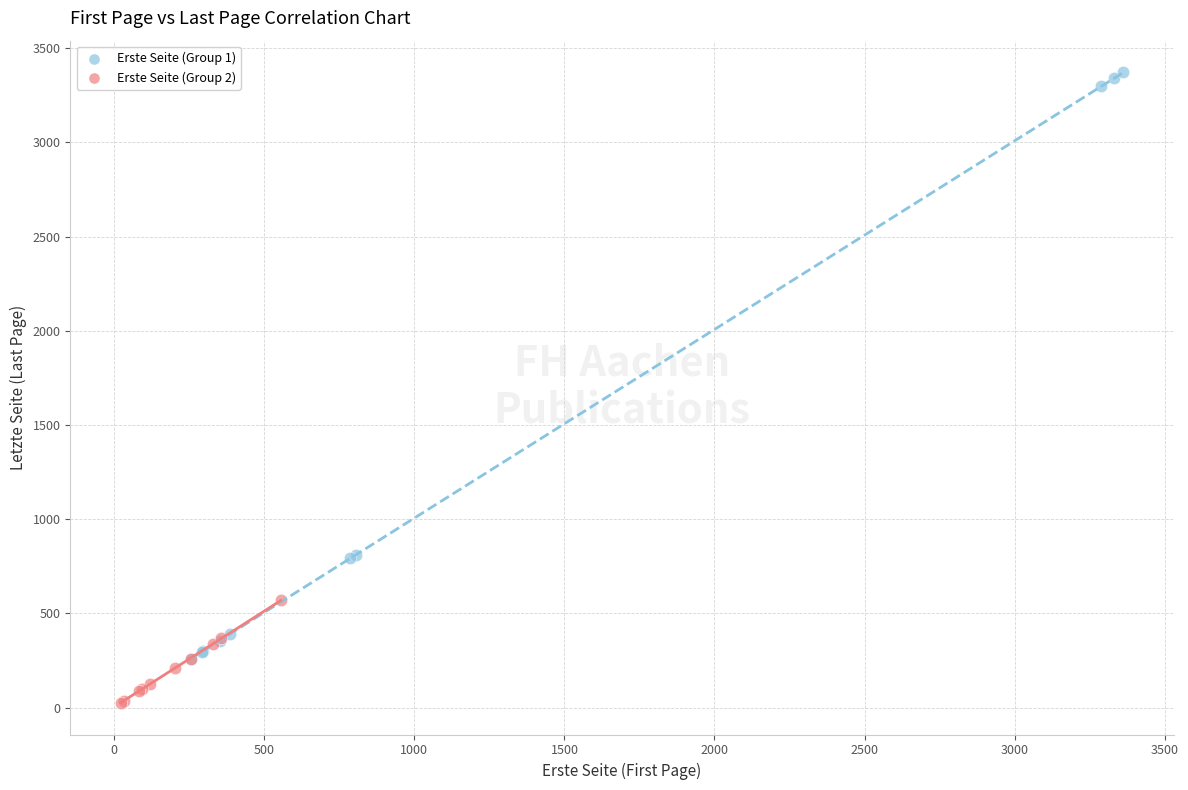

Which series has the largest Y range (max minus min)?

Erste Seite (Group 1)